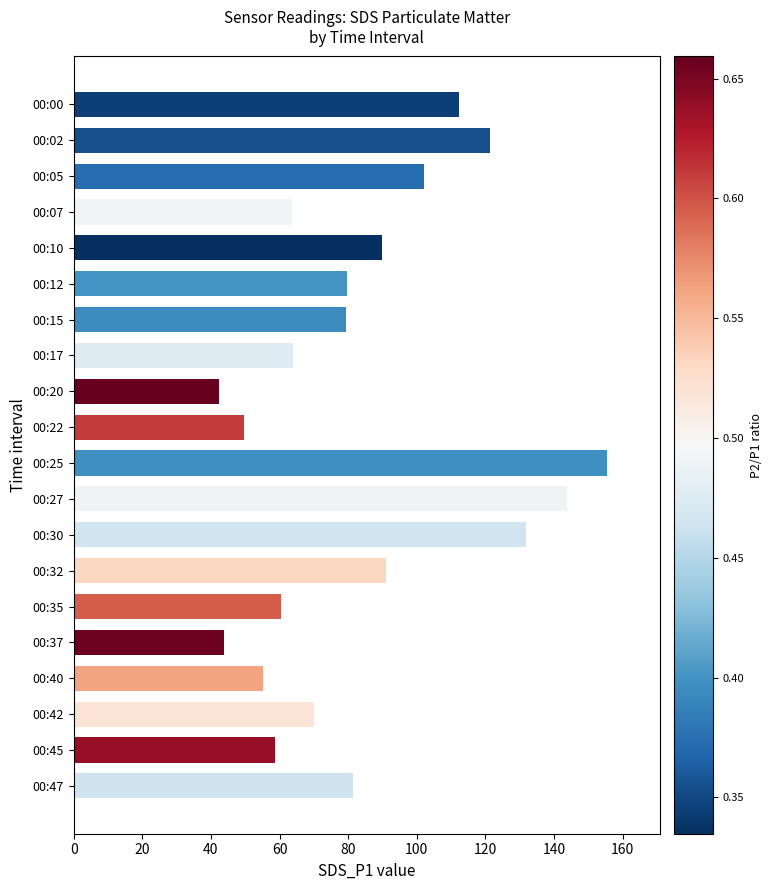

Which has a higher value, 00:40 or 00:30?

00:30